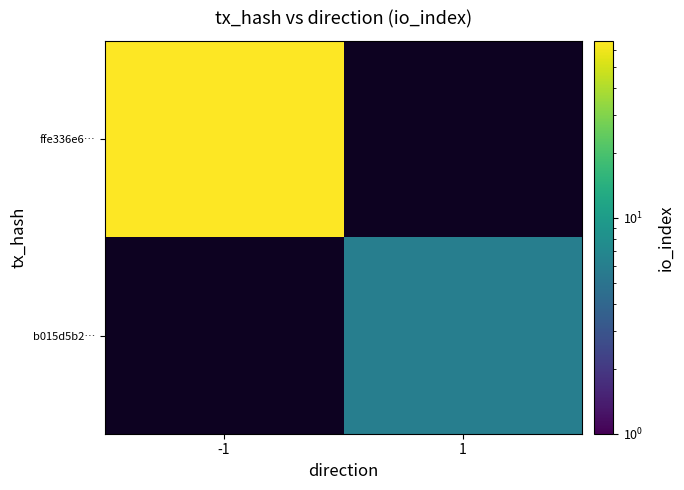

How many categories are shown in the chart?

2